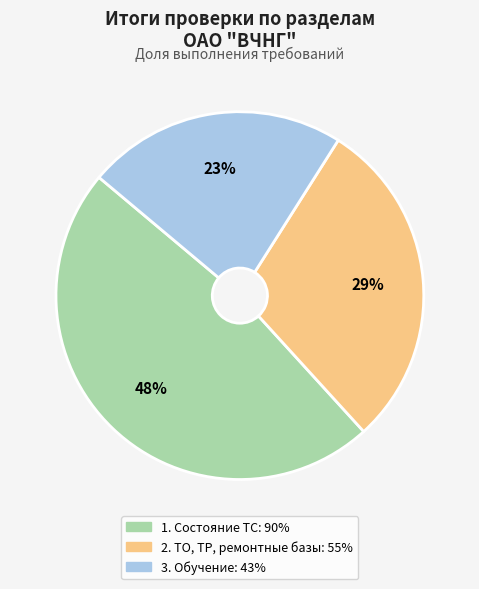

Do 3. Обучение and 2. ТО, ТР, ремонтные базы together represent more than half of the pie?

Yes